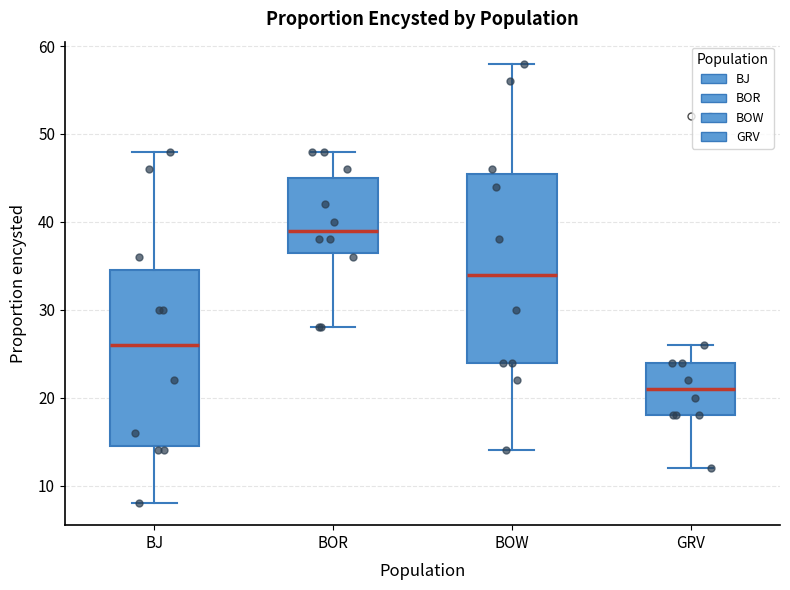

Where is the upper edge of the box for GRV on the y-axis? The values are not printed on the chart, so give them approximately, as read against the axis.

24